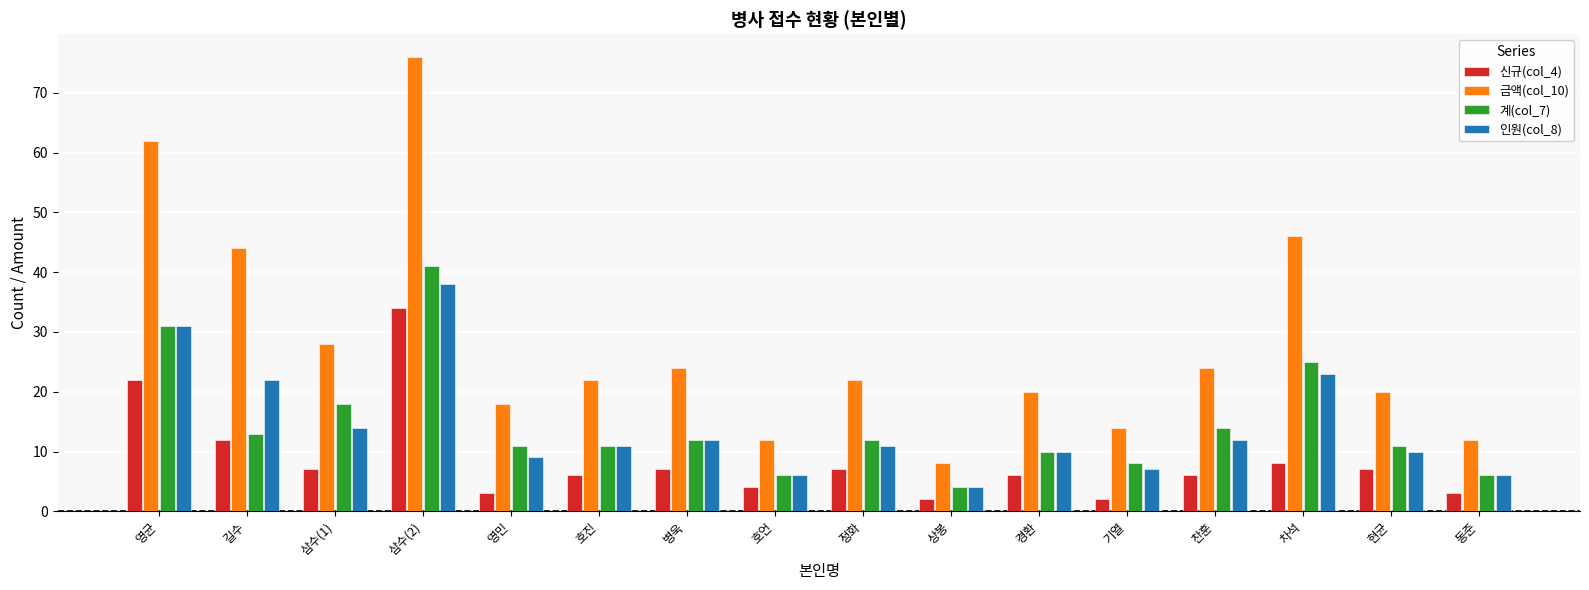

How many data points in 신규(col_4) are less than 7?

8